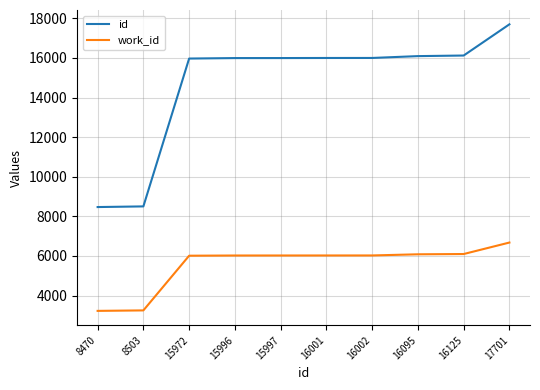

The value of work_id at 16001 is 6024. True or false?

True